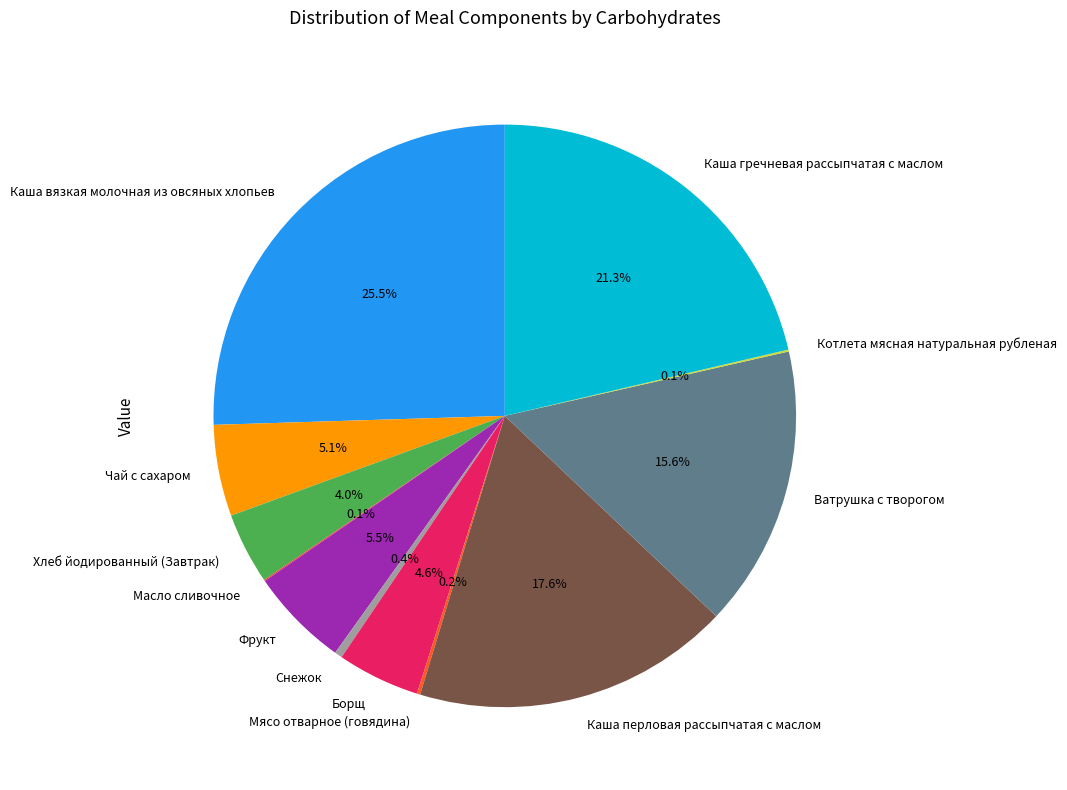

Which slice is the largest?

Каша вязкая молочная из овсяных хлопьев